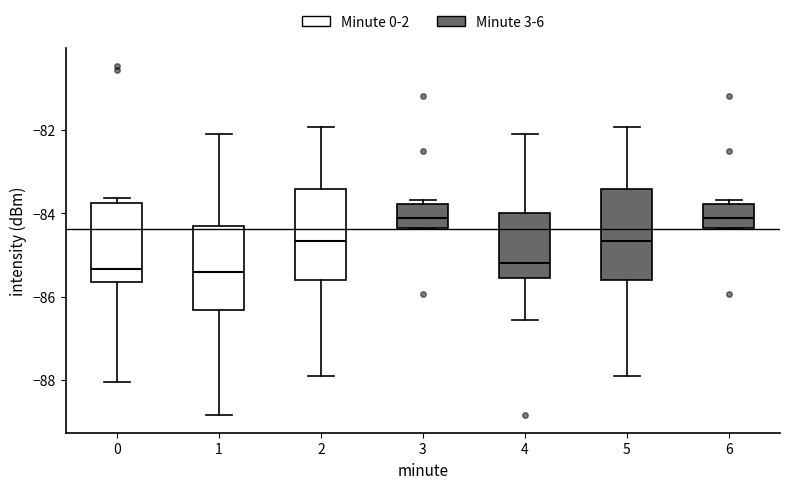

Reading left to right, transcribe this box plot: for each box, give where its median line is, the range the box spans, and where its two whiskers end, as read against the y-axis. The values are not printed on the chart, so give them approximately, as read against the axis.

0: median -85.4, box -85.6 to -83.8, whiskers -88.0 to -83.6
1: median -85.4, box -86.4 to -84.4, whiskers -88.8 to -82.0
2: median -84.6, box -85.6 to -83.4, whiskers -88.0 to -82.0
3: median -84.2, box -84.4 to -83.8, whiskers -84.4 to -83.6
4: median -85.2, box -85.6 to -84.0, whiskers -86.6 to -82.0
5: median -84.6, box -85.6 to -83.4, whiskers -88.0 to -82.0
6: median -84.2, box -84.4 to -83.8, whiskers -84.4 to -83.6